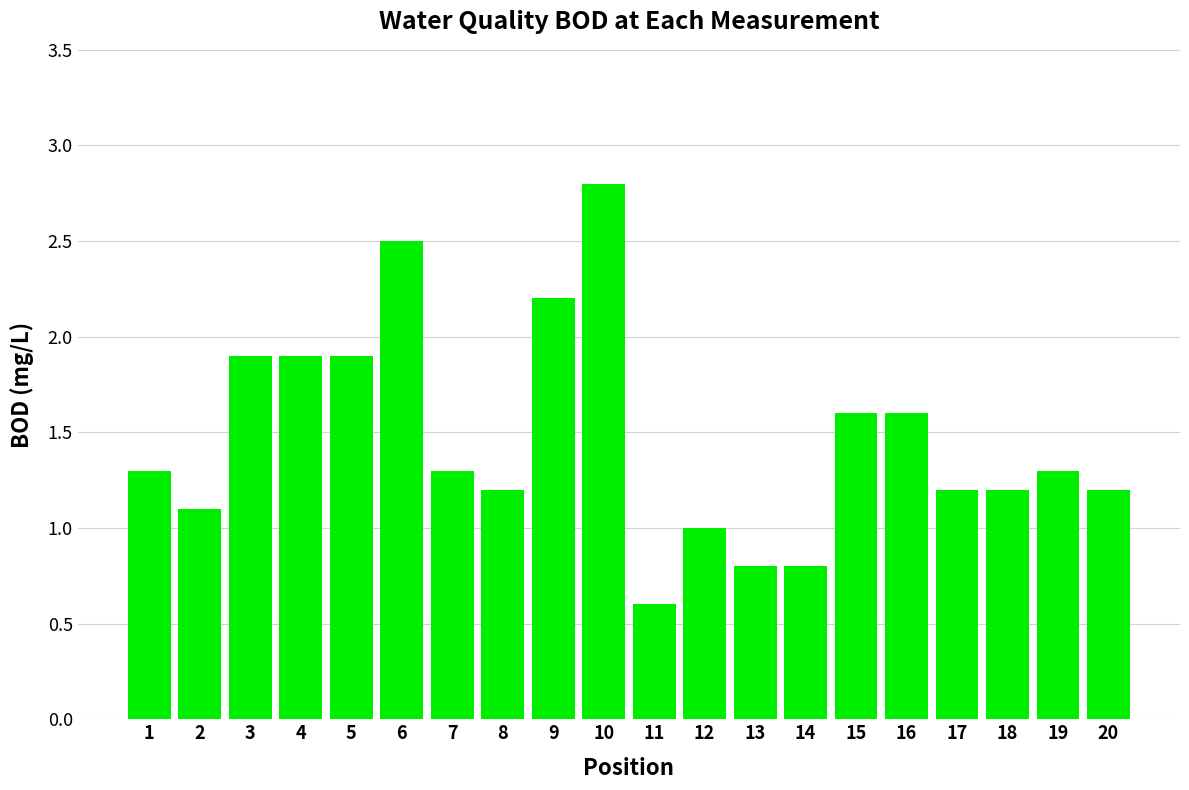

What is the difference between the second highest and minimum values?

1.9